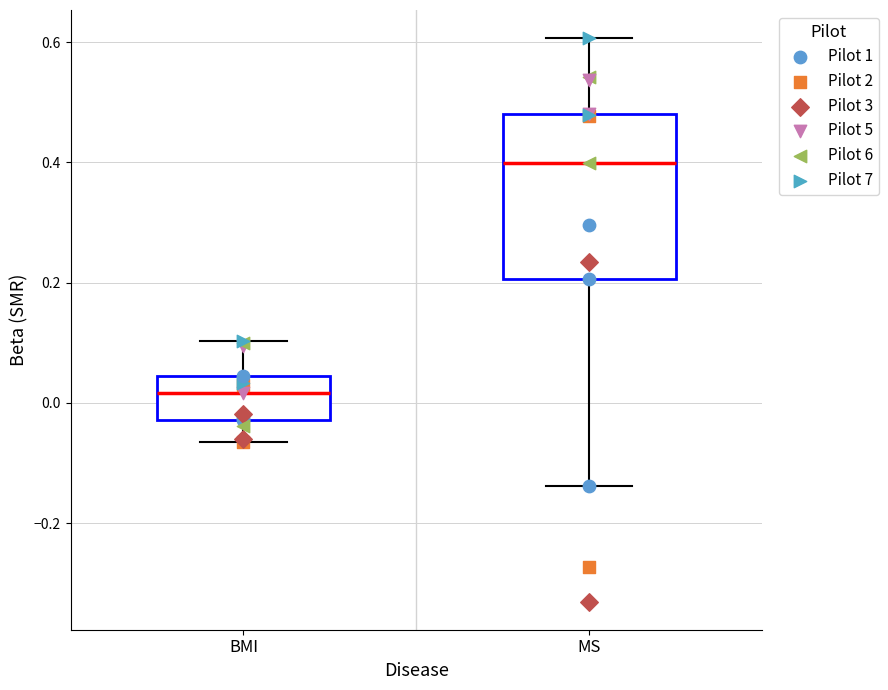

Comparing the boxes themselves (not the whiskers), which one is the tallest?

MS